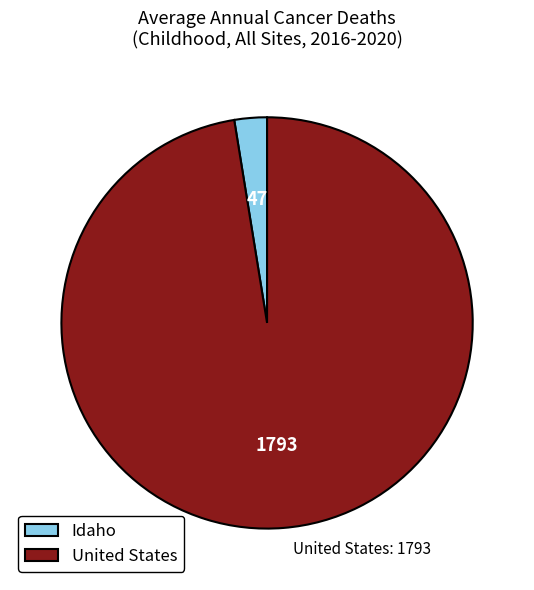

How many segments does this pie chart have?

2